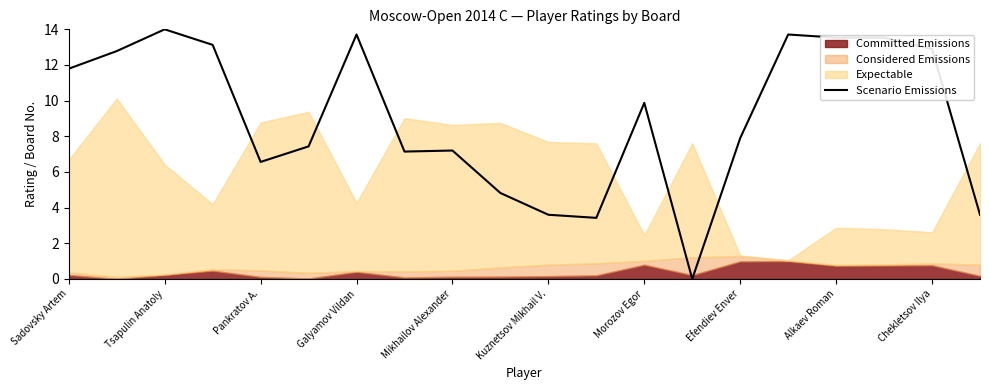

What is the difference between the maximum and minimum values?

14.0